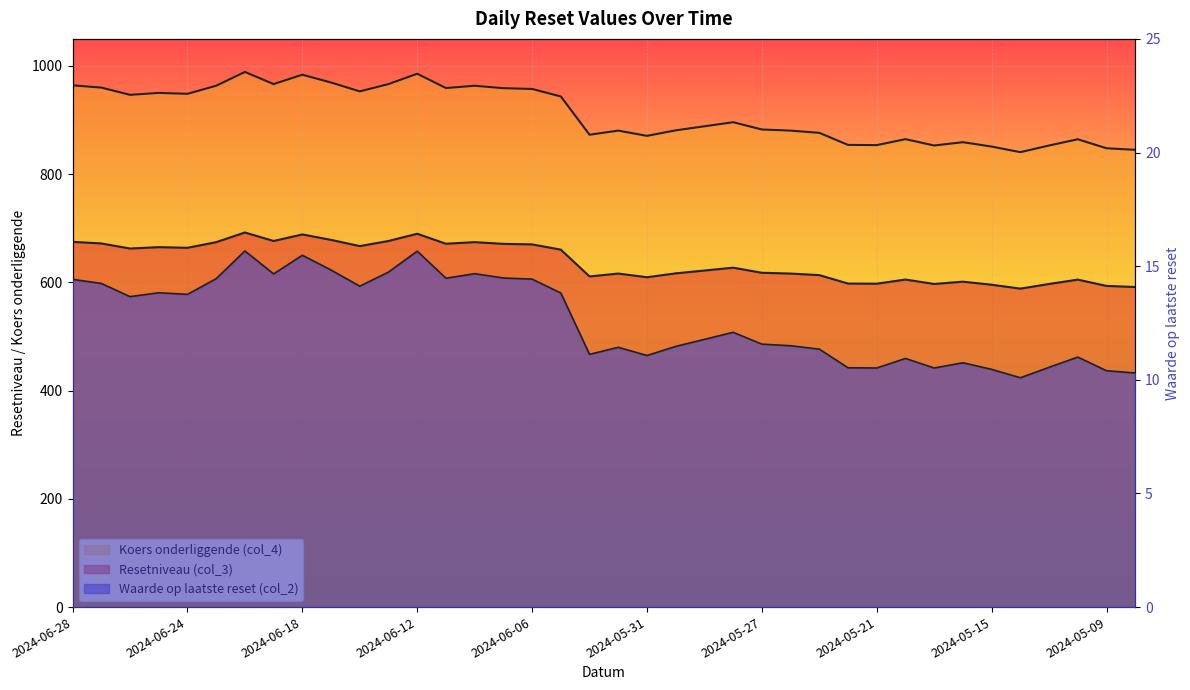

What is the approximate value of Resetniveau (col_3) at 2024-06-27?

672.0